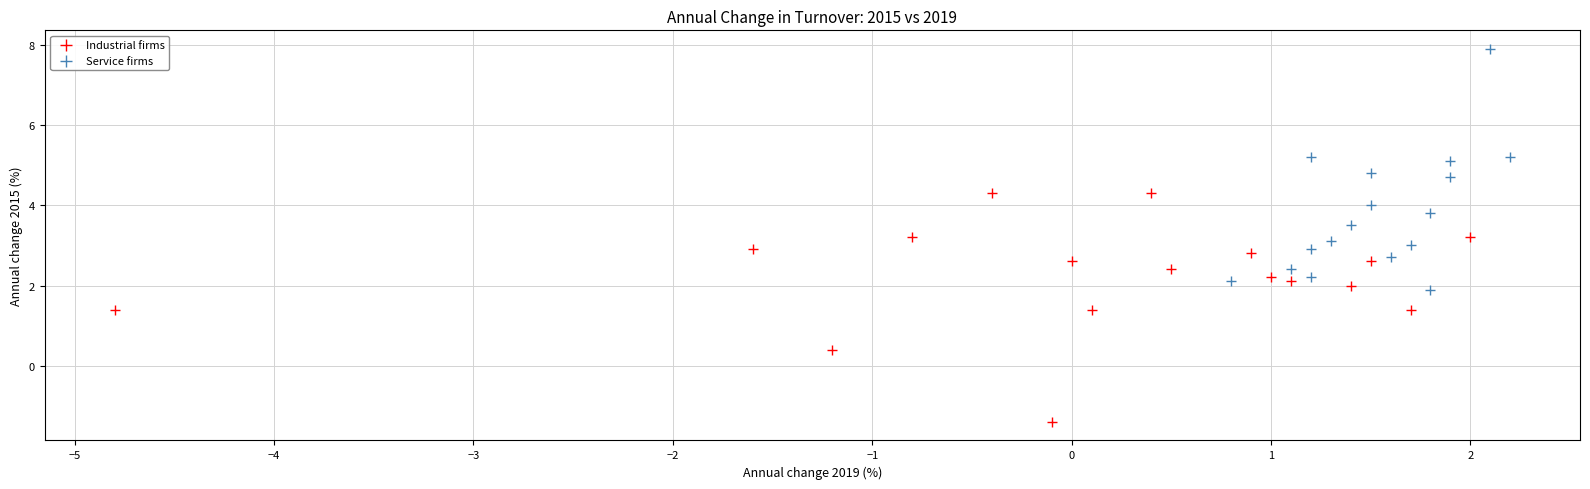

What are all the series names shown in the legend?

Industrial firms, Service firms